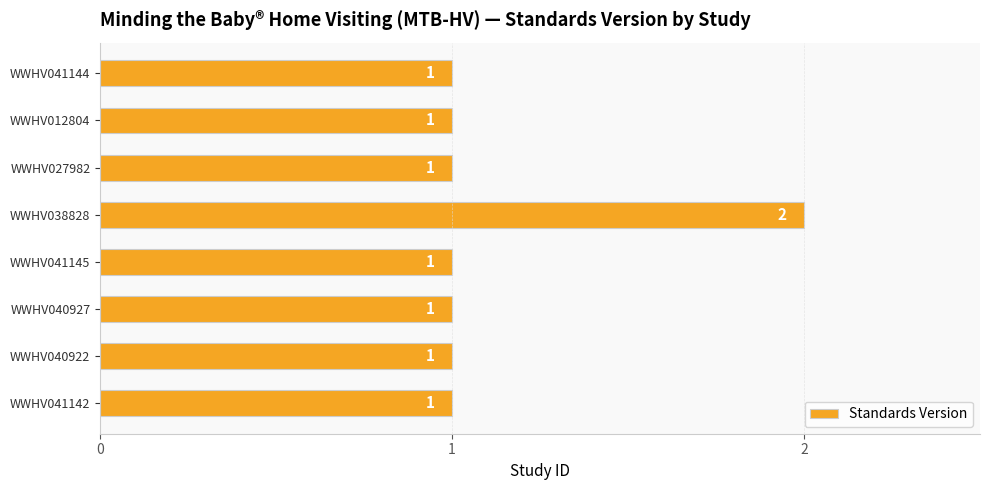

What is the sum of all values?

9